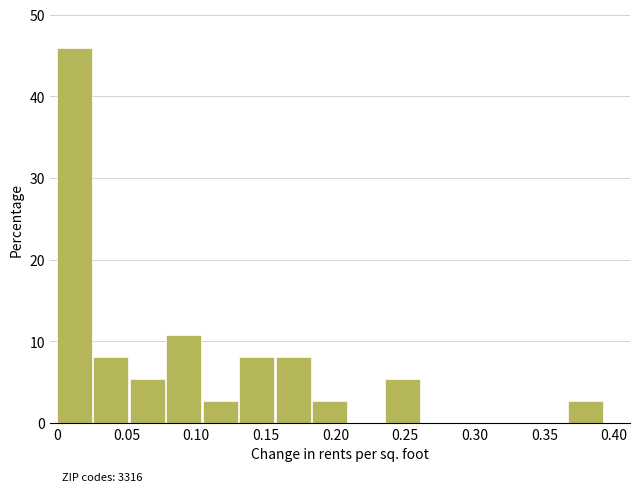

Which range on the x-axis has the tallest bar?

0.000 to 0.025